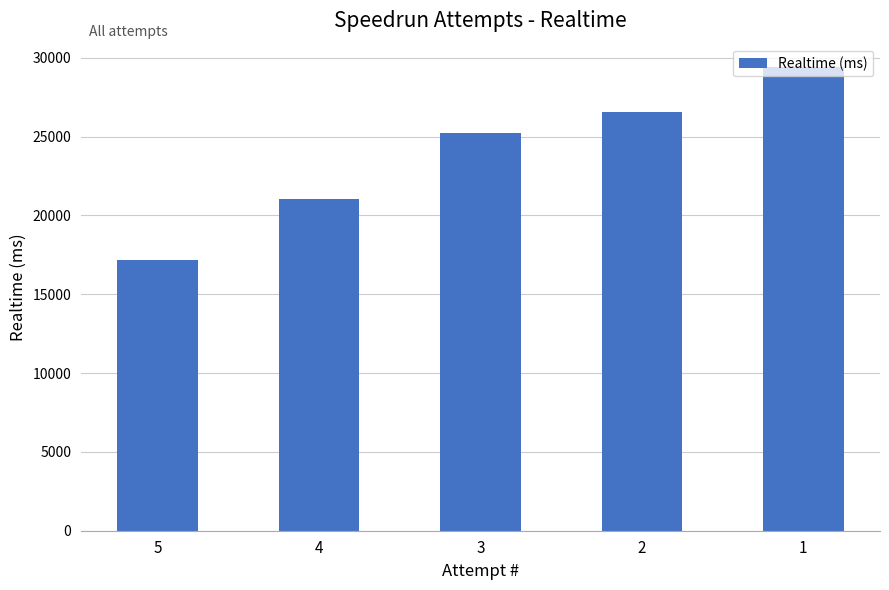

Rank the categories by value from lowest to highest.

5, 4, 3, 2, 1